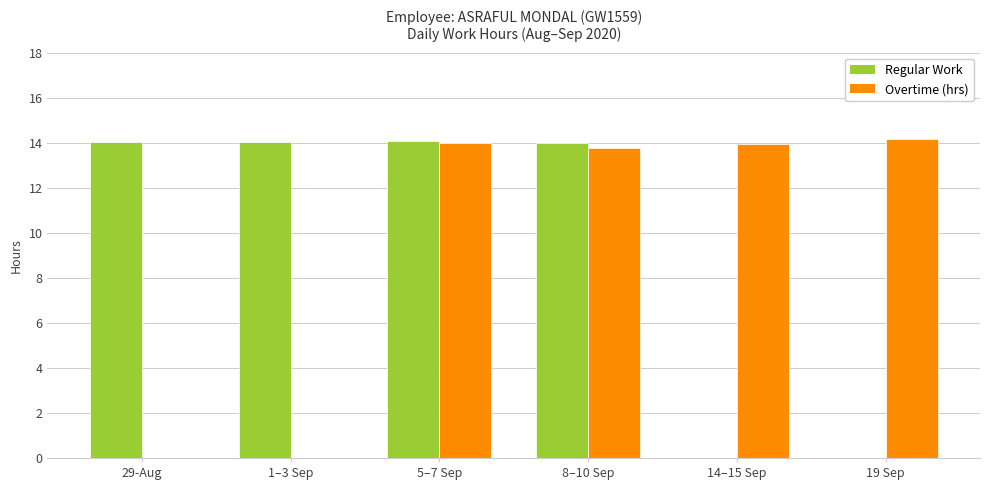

What is the total value across all series at 8–10 Sep?

27.8